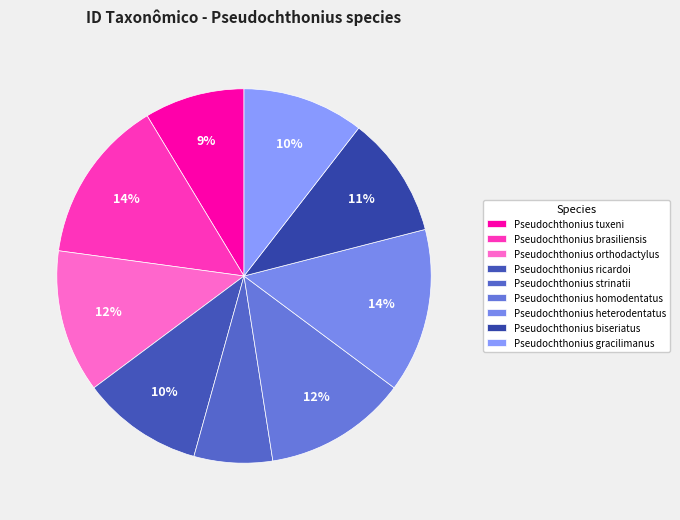

Which category has the smallest portion of the pie?

Pseudochthonius strinatii